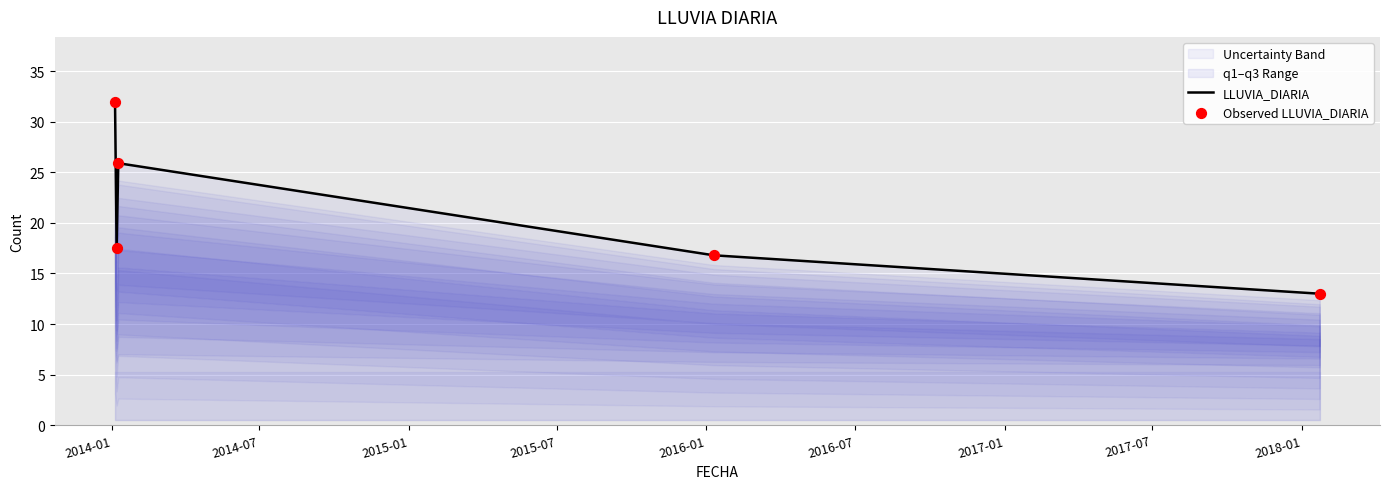

Which series has the largest Y range (max minus min)?

LLUVIA_DIARIA